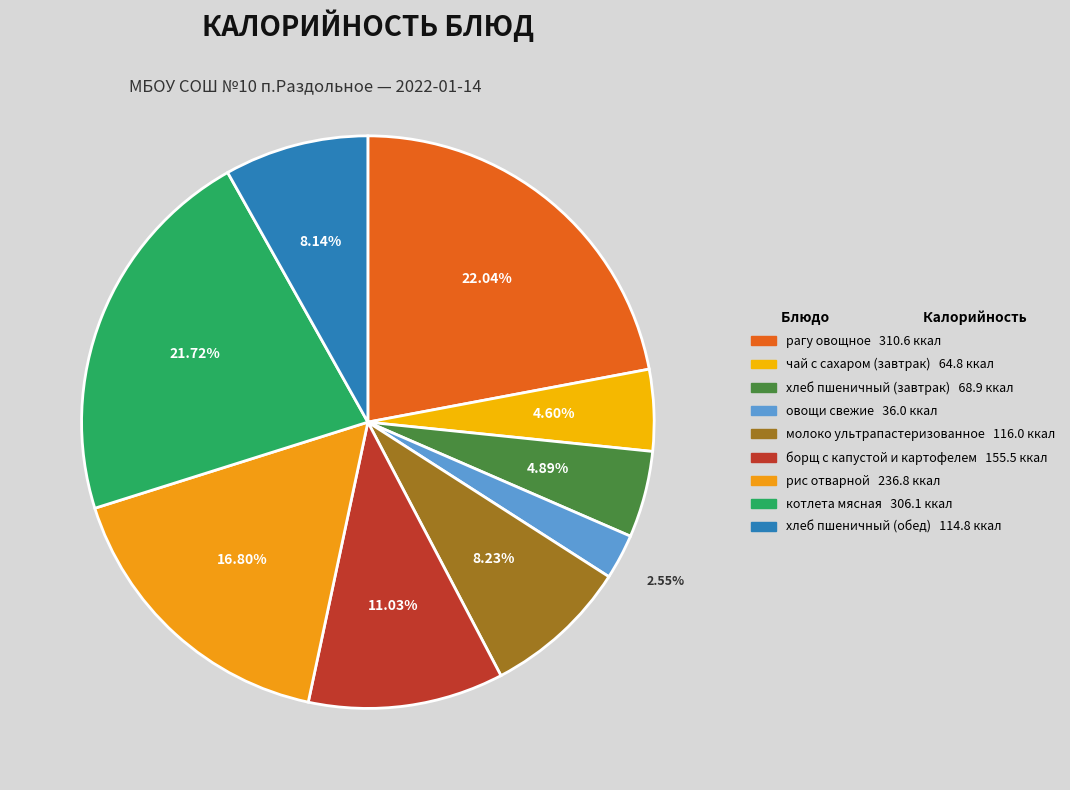

Which category has the biggest portion of the pie?

рагу овощное